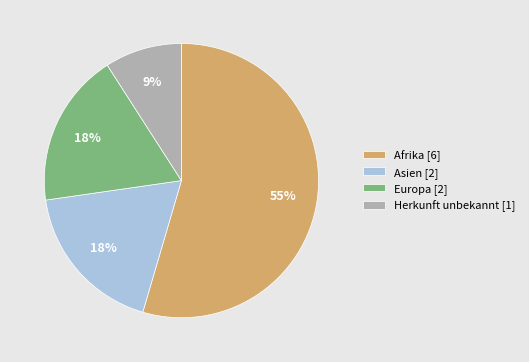

What is the majority slice?

Afrika [6]